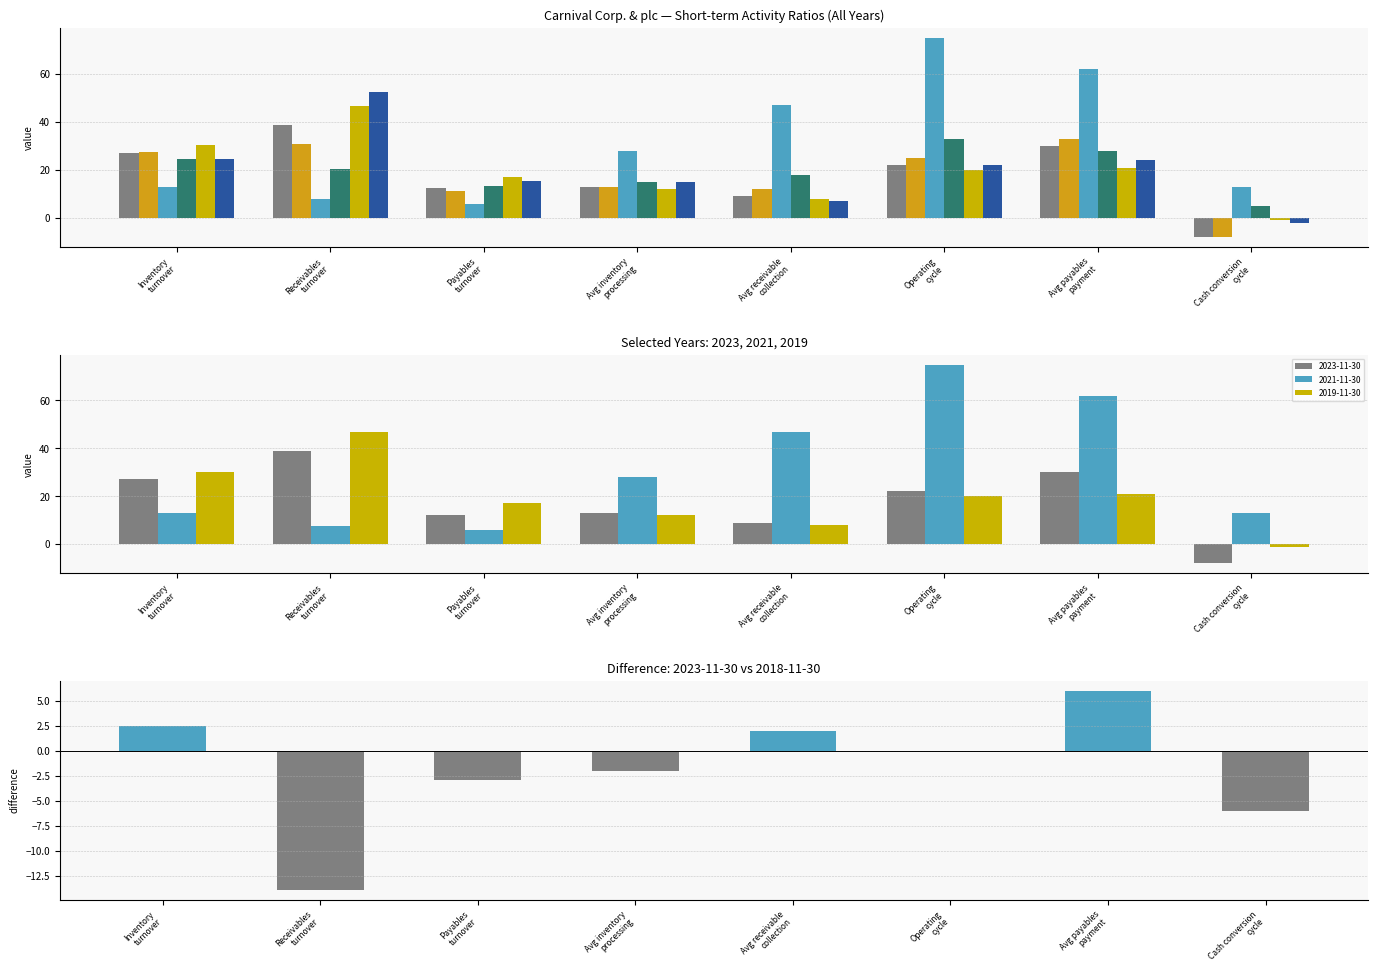

Reading left to right, transcribe all the data shown in this chart.

Inventory
turnover=2.5	Receivables
turnover=-13.9	Payables
turnover=-2.9	Avg inventory
processing=-2.0	Avg receivable
collection=2.0	Operating
cycle=0.0	Avg payables
payment=6.0	Cash conversion
cycle=-6.0